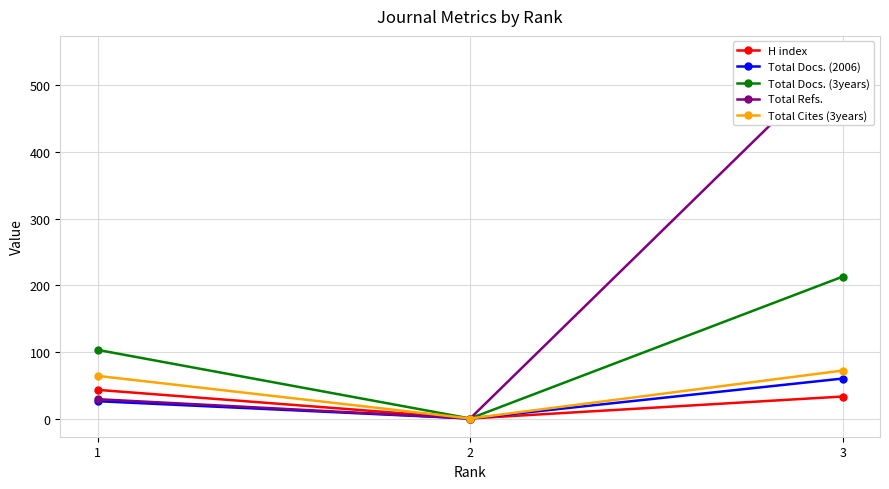

Does the chart have visible grid lines?

Yes